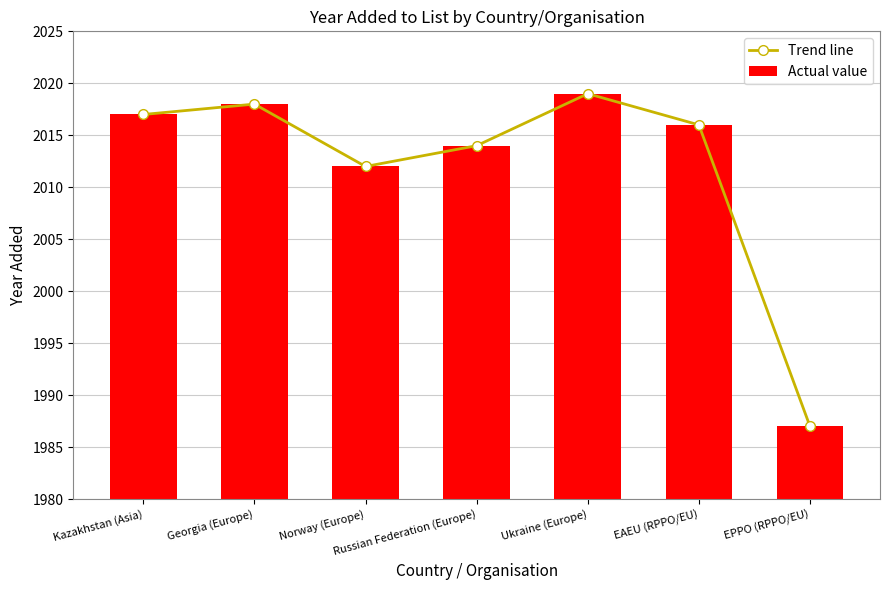

True or false: Trend line has a value of 3033 at EAEU (RPPO/EU).

False